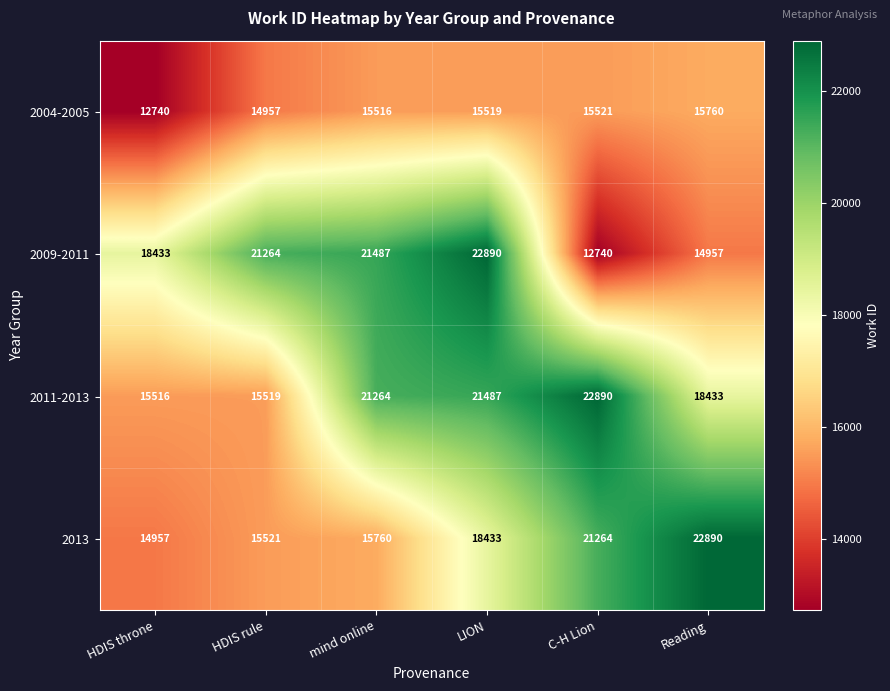

At how many categories does at least one series exceed 14838?

6